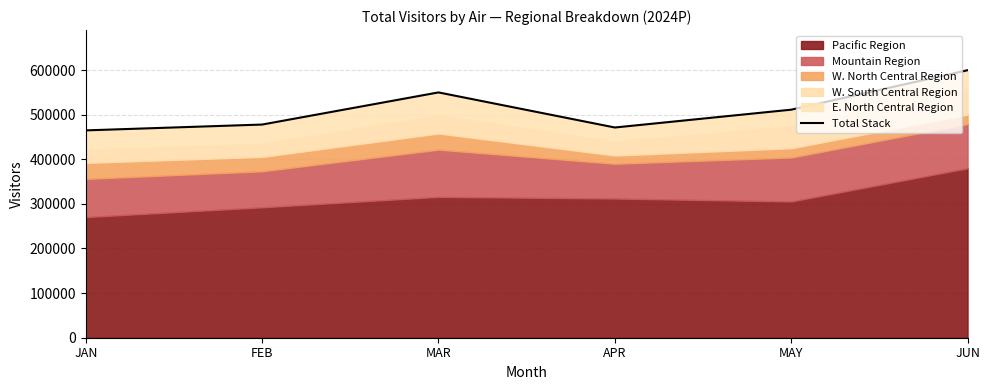

What is the change in value from FEB to JUN?

+121793.8